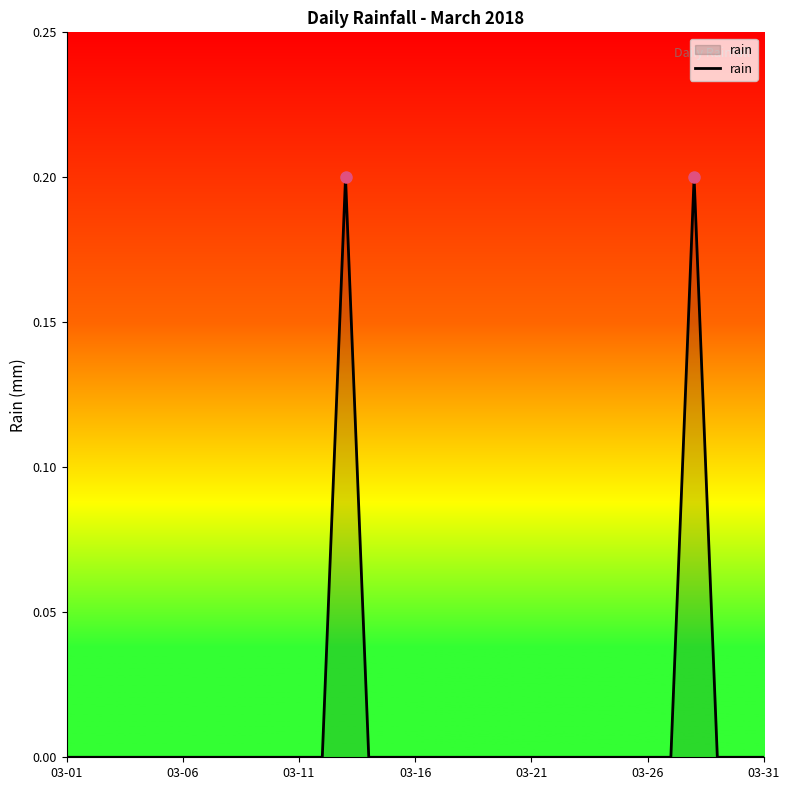

Does the chart display data point markers on the line(s)?

No